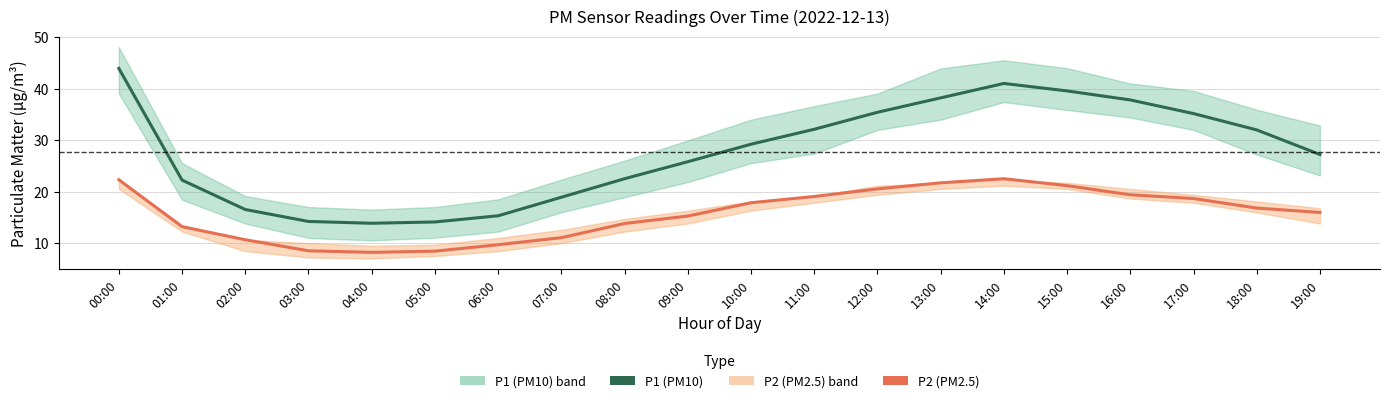

List the series in order of their peak value, highest first.

P1 (PM10), P2 (PM2.5)